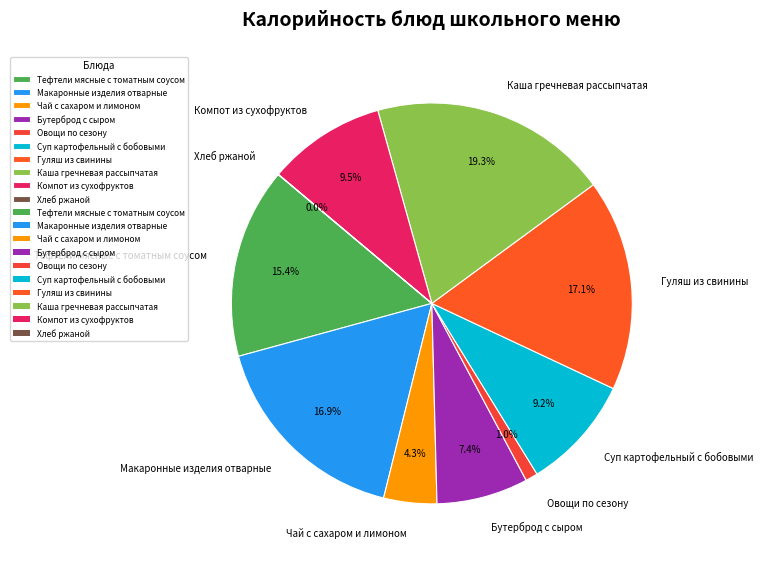

What is the largest slice in the pie chart?

Каша гречневая рассыпчатая